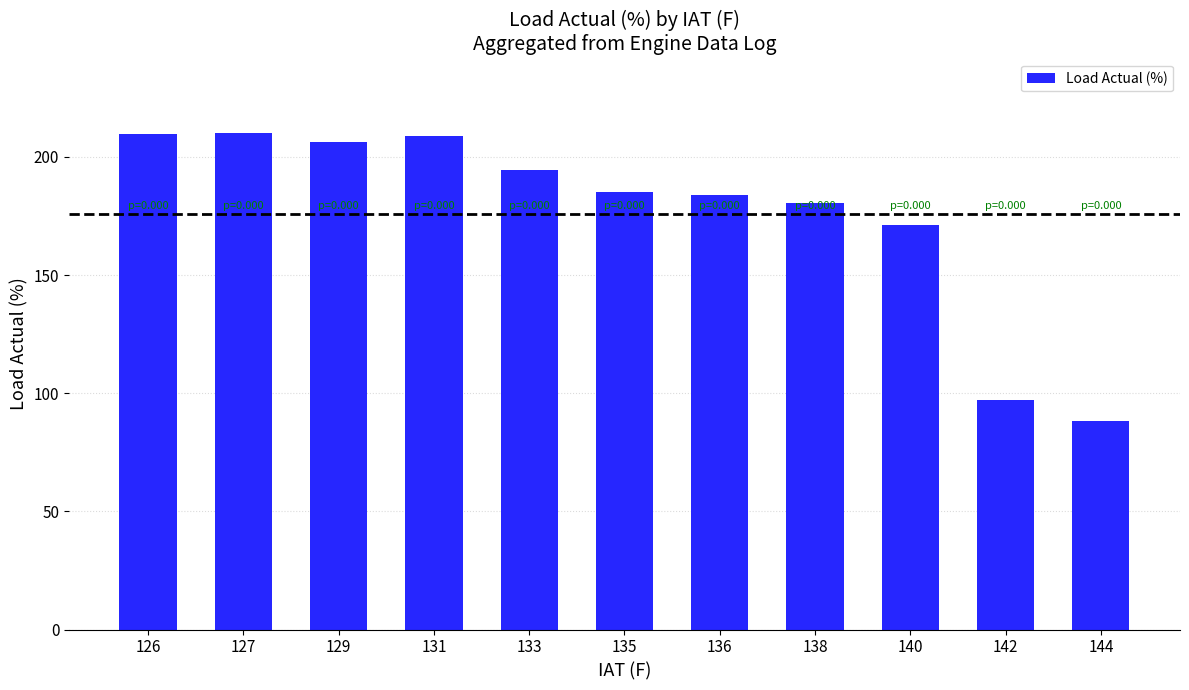

What is the value of the 11th bar from the left?

88.3